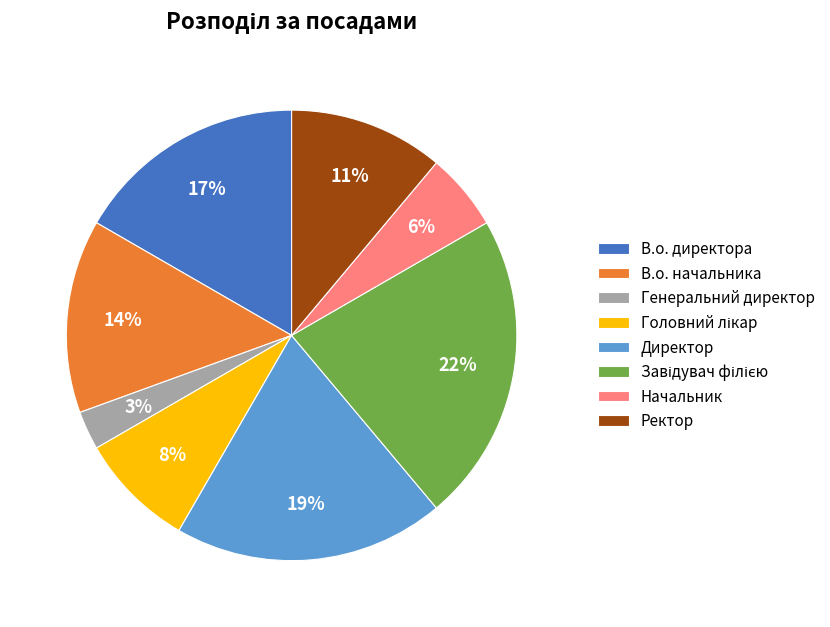

What is the smallest slice in the pie chart?

Генеральний директор